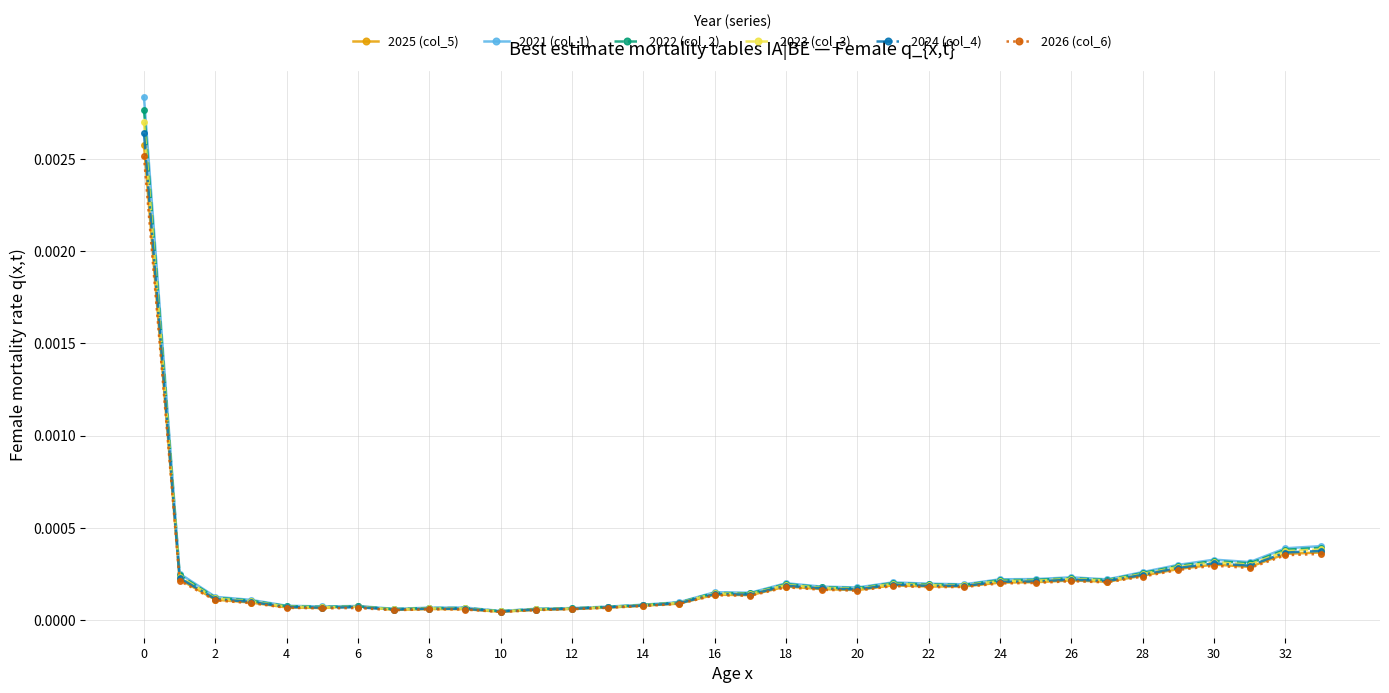

At how many categories does at least one series exceed 0?

34